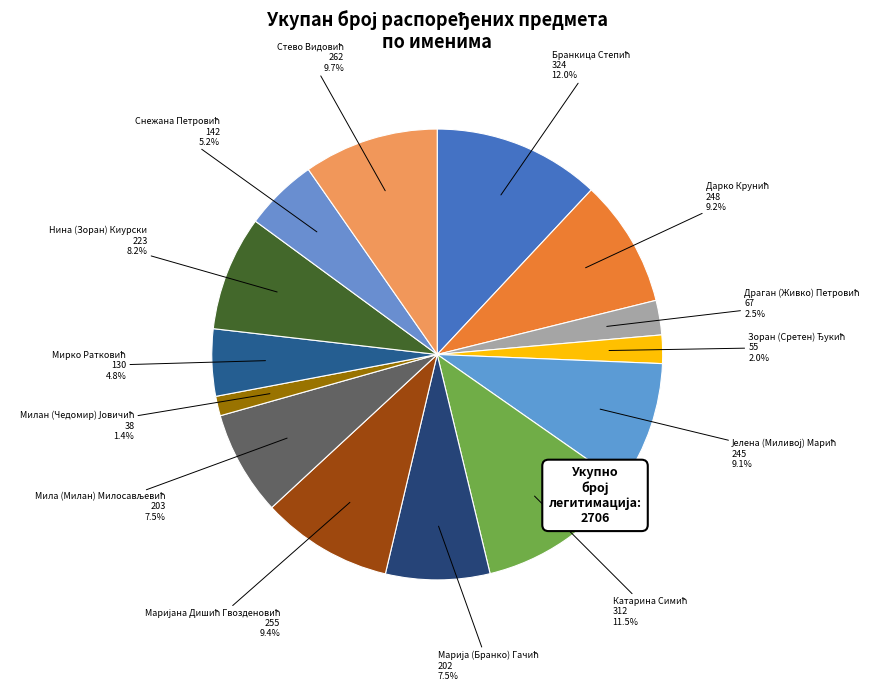

Does any single category account for the majority?

No